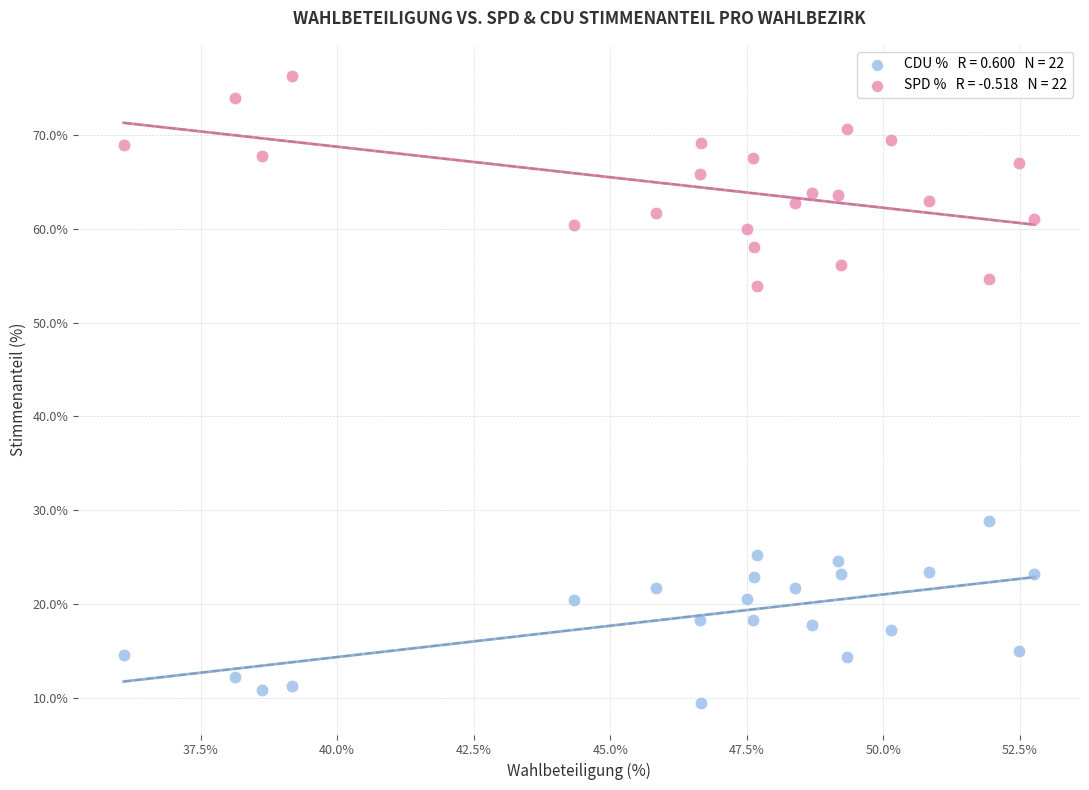

Across all data points, what is the range of X values (max minus min)?

16.7